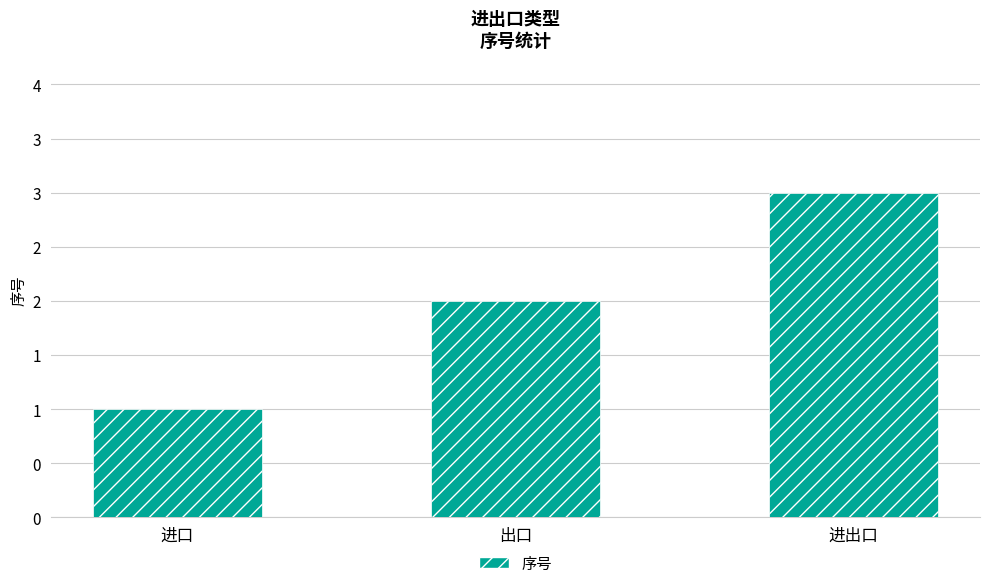

Does the chart contain any negative values?

No